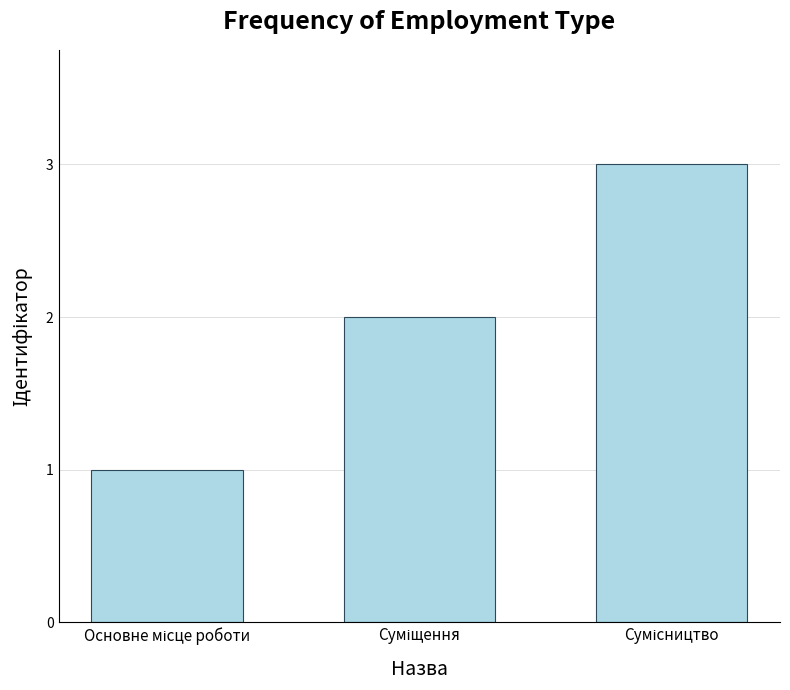

What is the greatest value displayed?

3